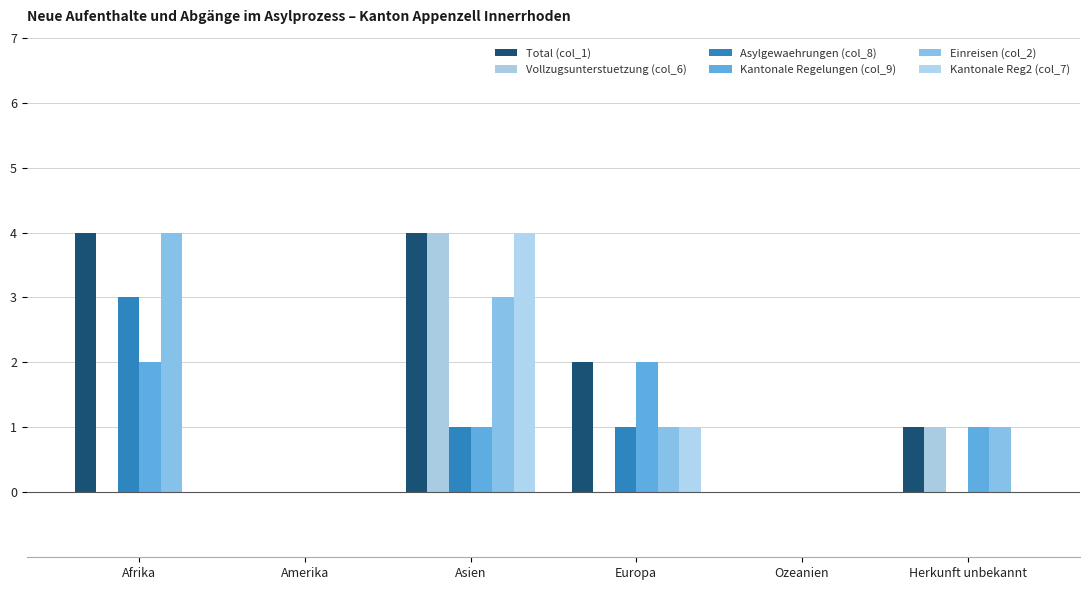

How many groups of bars are there?

6